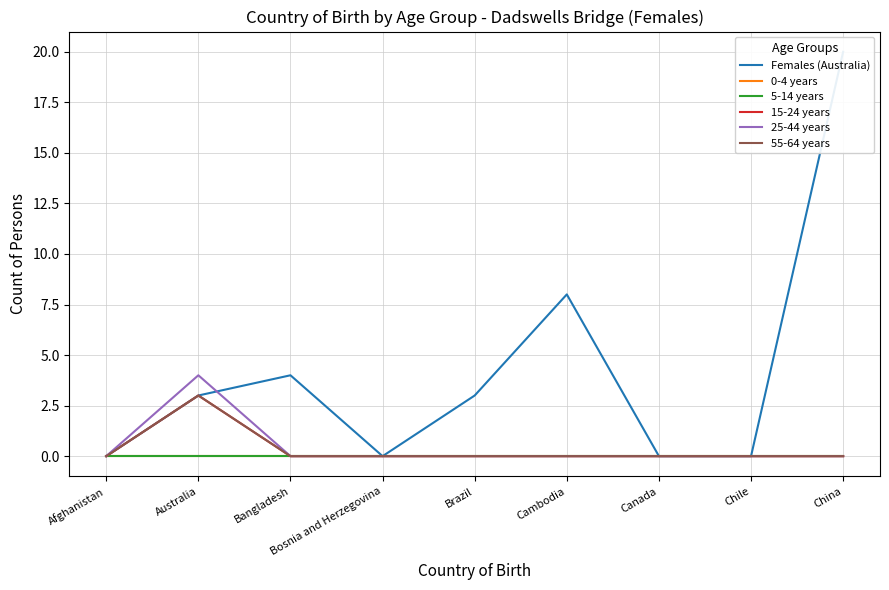

Which series has the largest total across all categories?

Females (Australia)